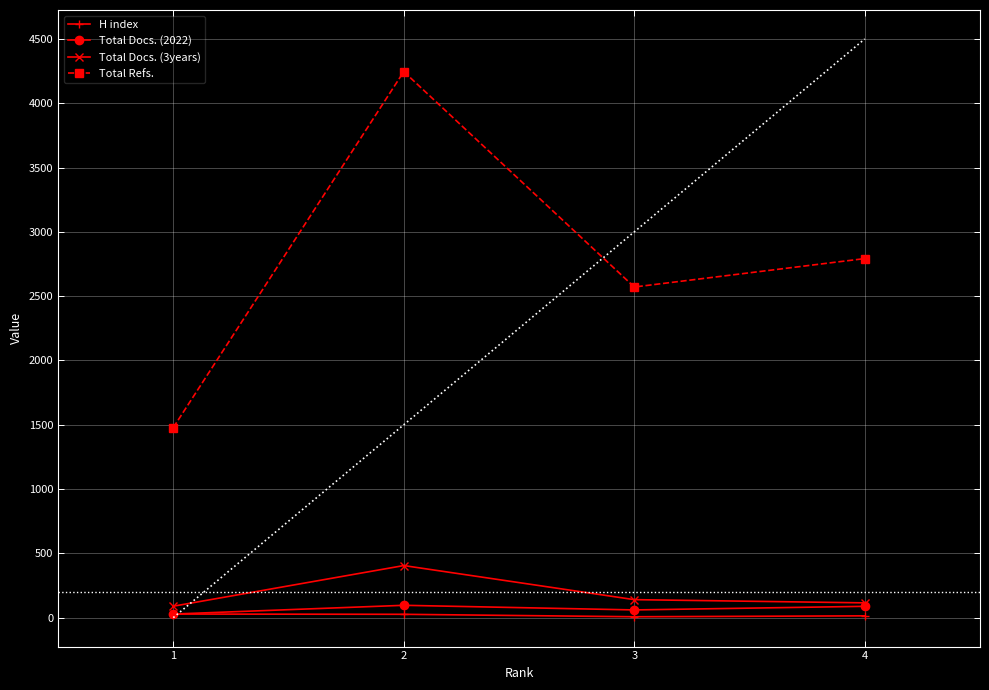

Which series changed the most between 1 and 2?

Total Refs.